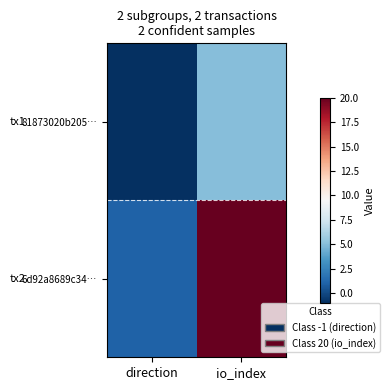

Which series changed the most between direction and io_index?

6d92a8689c34…